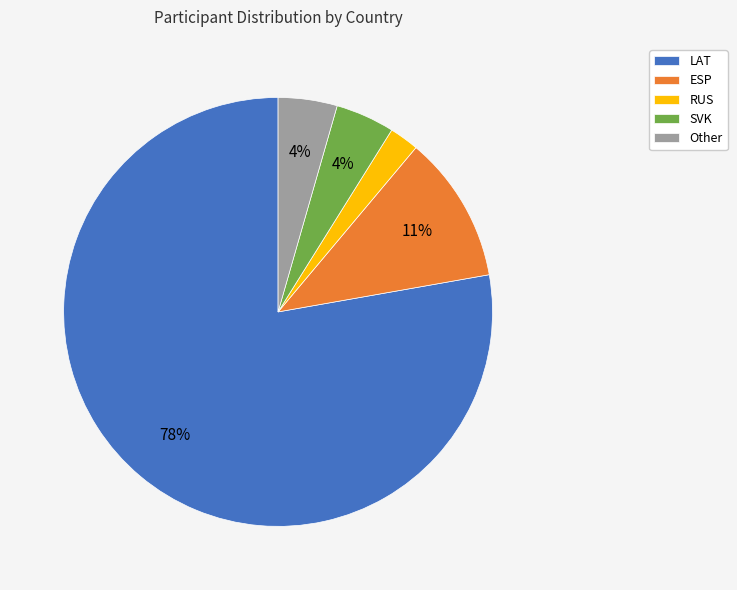

What percentage is the RUS slice, to the nearest percent?

2%